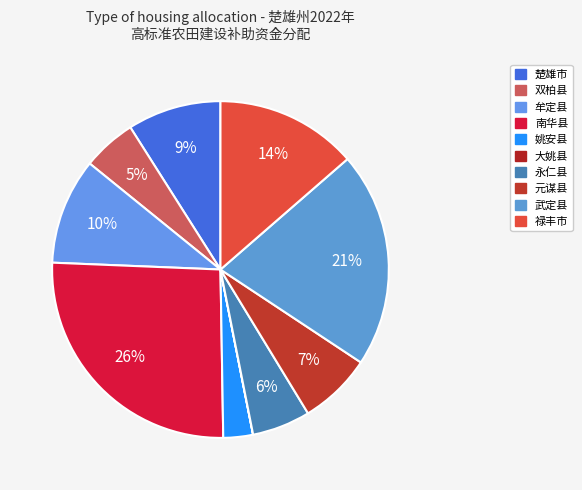

The 武定县 slice represents 21% of the pie. True or false?

True